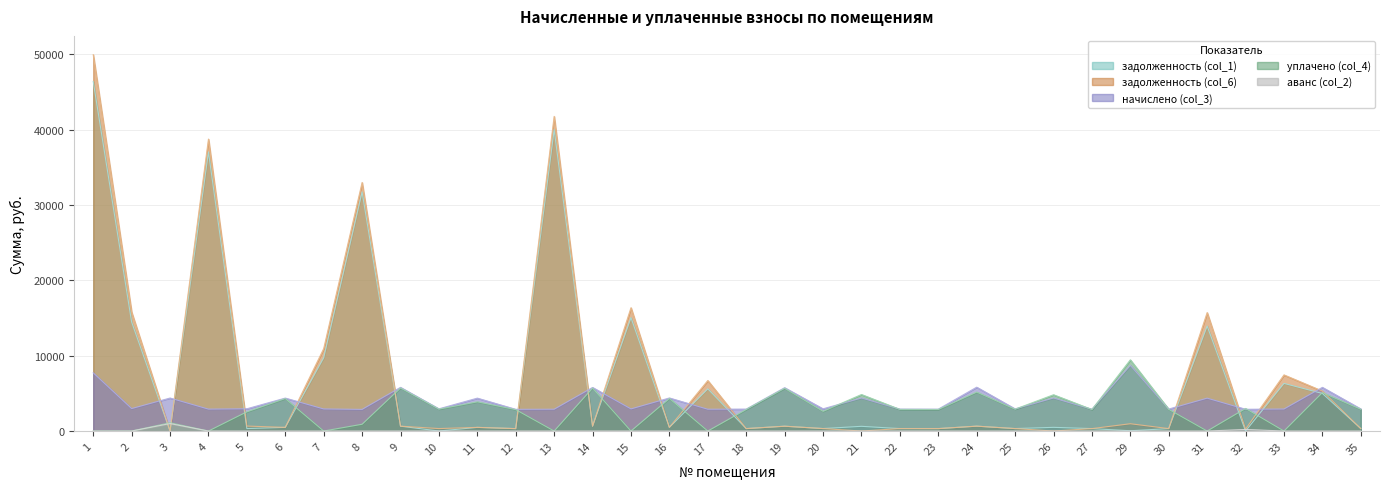

True or false: задолженность (col_6) has more than 0 points higher than both neighbors.

True